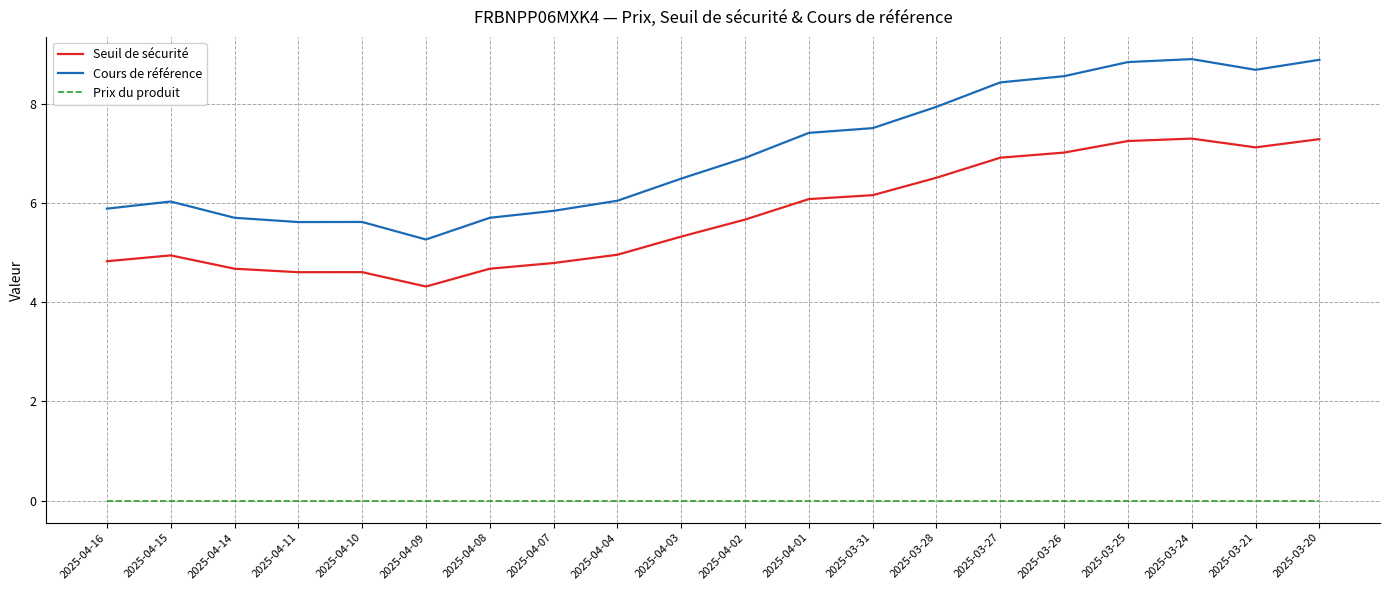

What is the difference between the Seuil de sécurité values at 2025-04-16 and 2025-03-21?

2.3